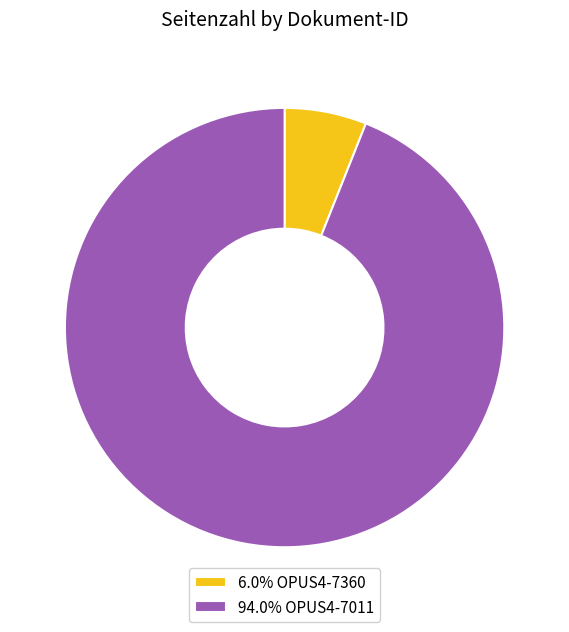

Do 94.0% OPUS4-7011 and 6.0% OPUS4-7360 together represent more than half of the pie?

Yes